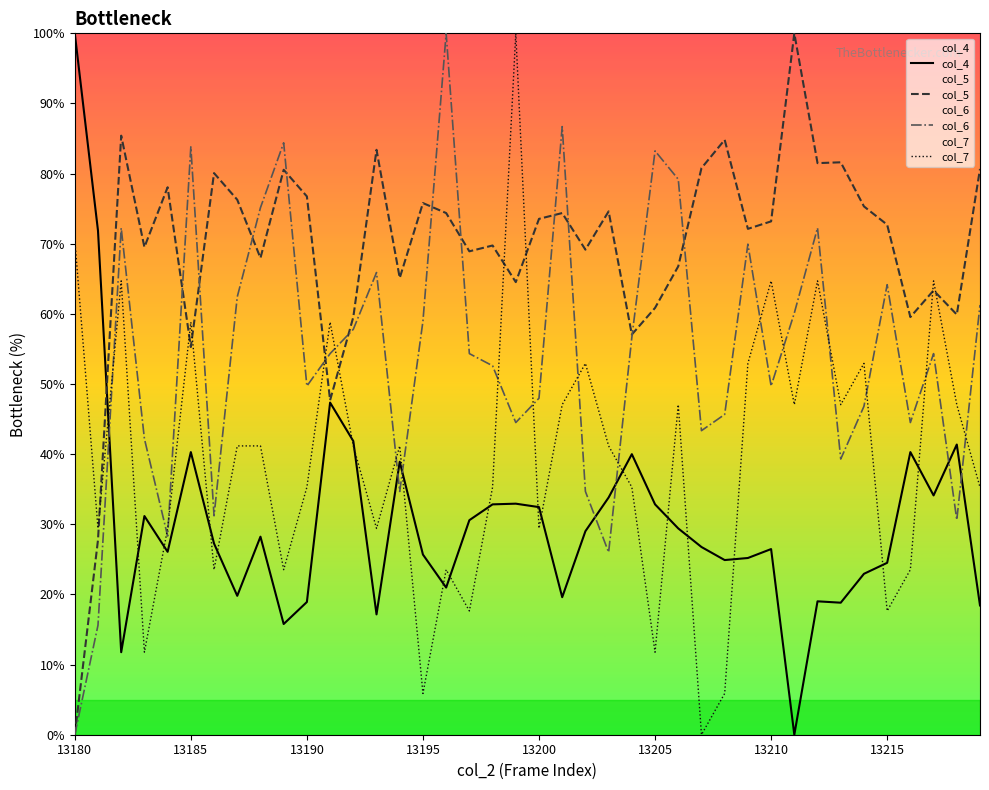

Between 13189 and 13209, which is larger?

13209